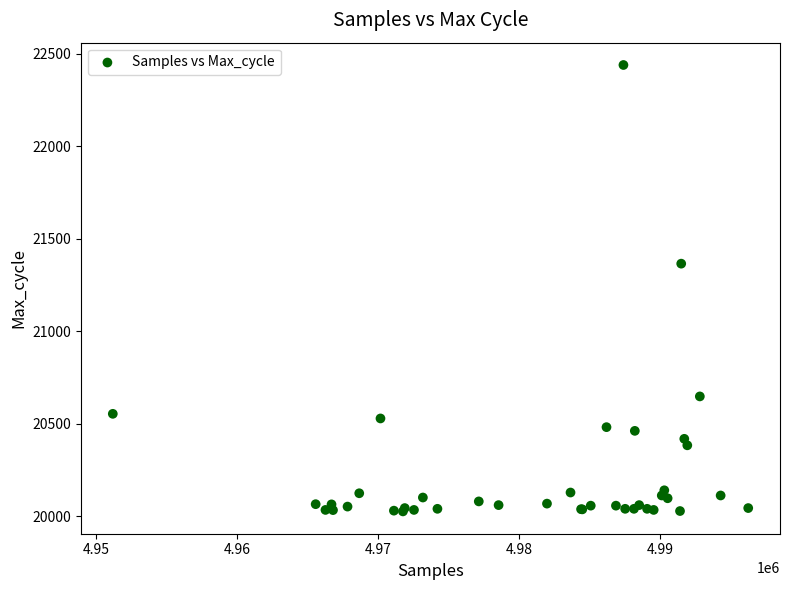

What Y value in the scatter plot is closest to 21232?

21365